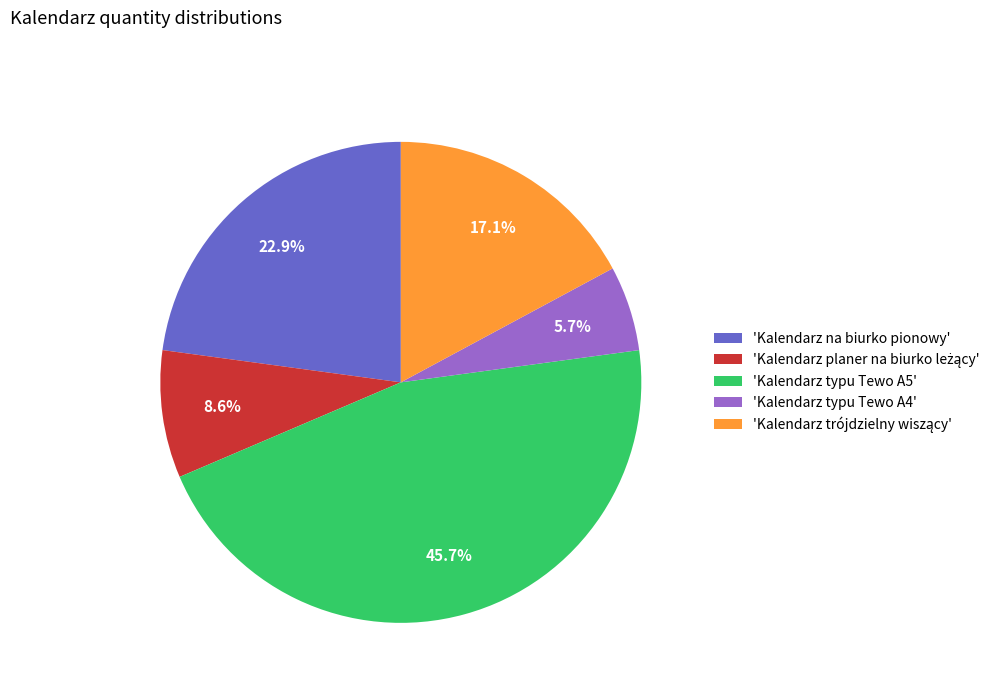

Is there a majority slice in this chart?

No